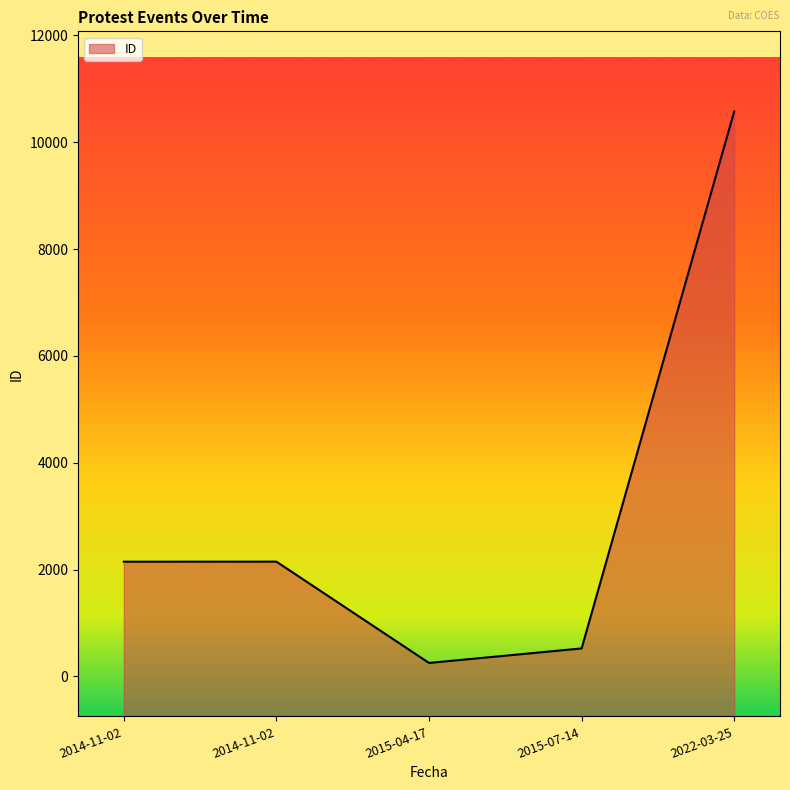

Reading left to right, extract all data points from this chart.

2147	2148	251	523	10578